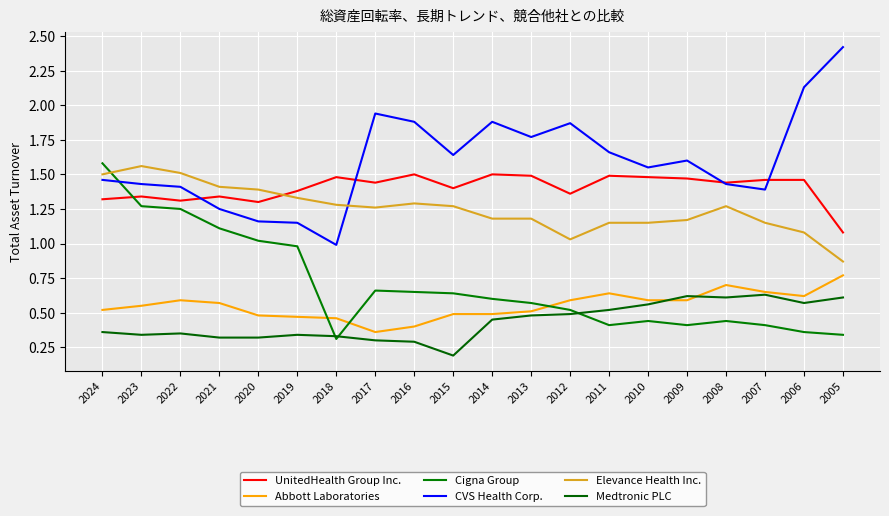

Rank the categories by Abbott Laboratories value from highest to lowest.

2005, 2008, 2007, 2011, 2006, 2022, 2012, 2010, 2009, 2021, 2023, 2024, 2013, 2015, 2014, 2020, 2019, 2018, 2016, 2017